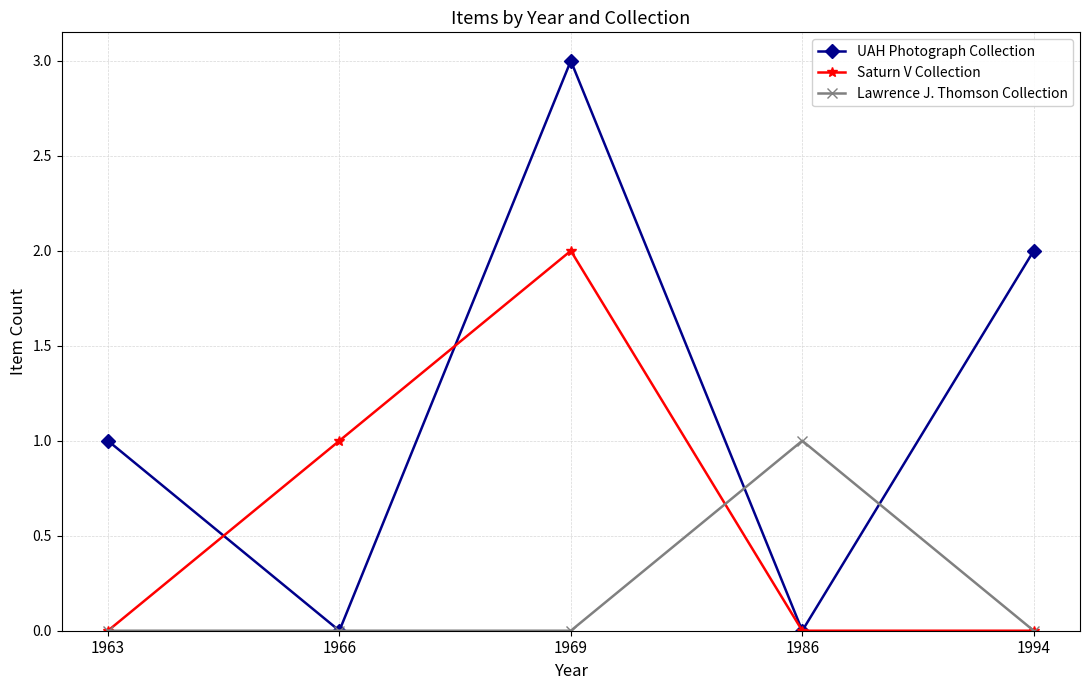

True or false: Lawrence J. Thomson Collection has a value of 0 at 1994.

True